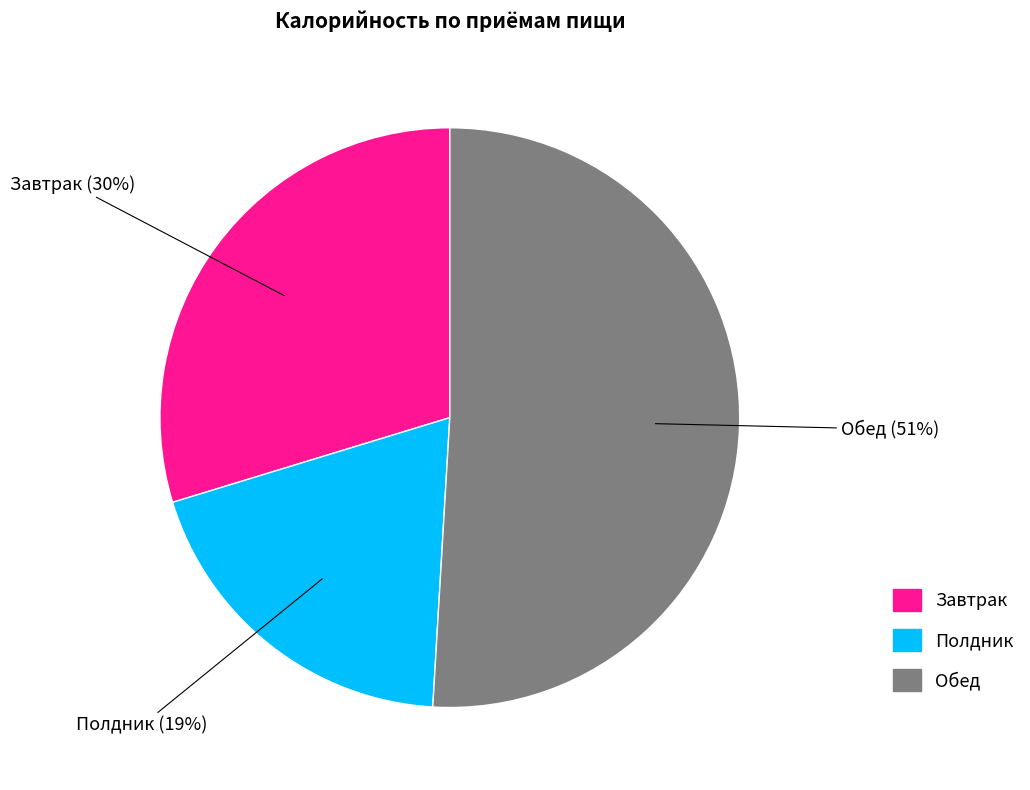

How many slices are in this pie chart?

3